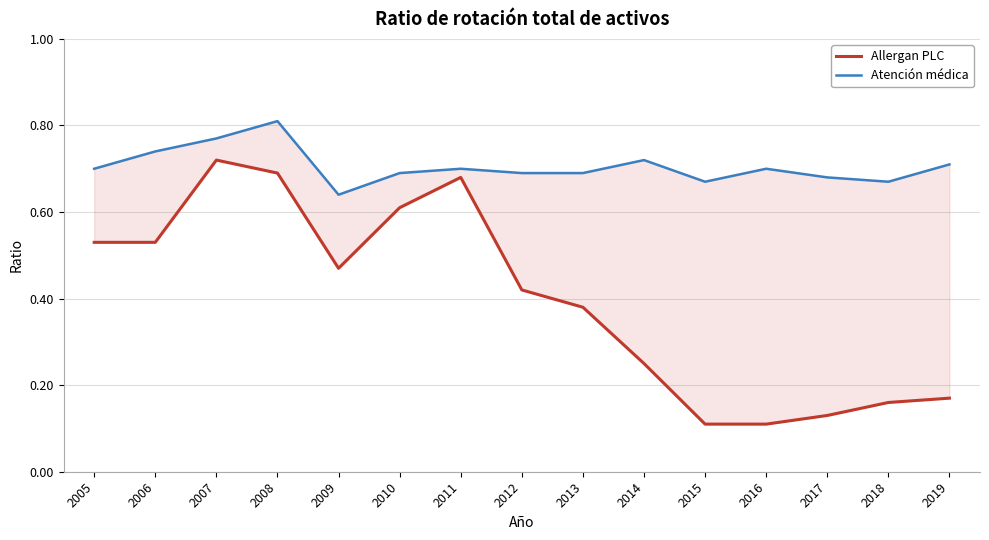

True or false: Allergan PLC and Atención médica cross at least once.

False